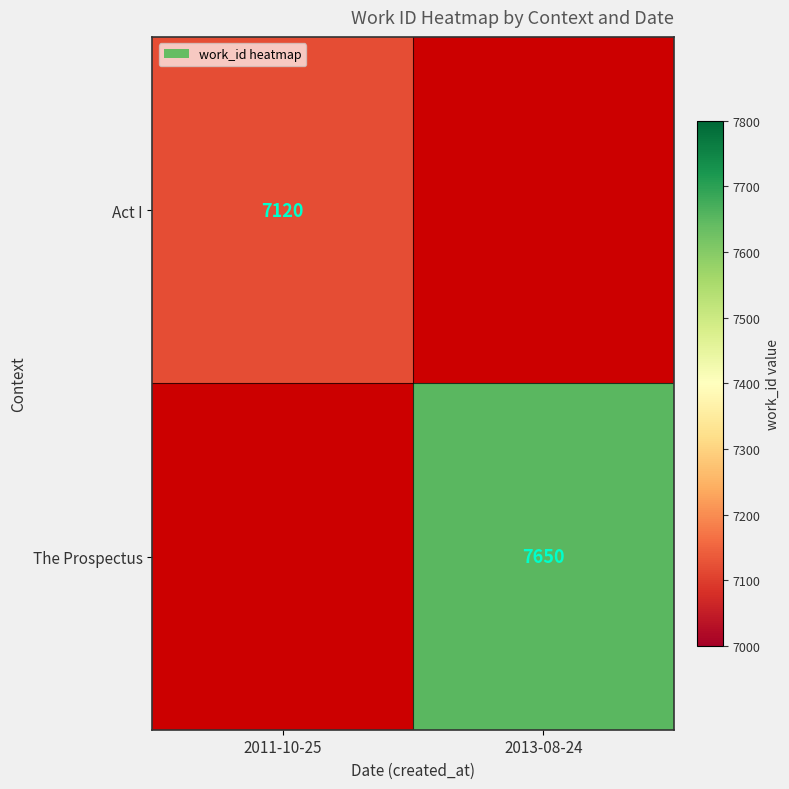

True or false: Act I has a value of 10867.2 at 2011-10-25.

False